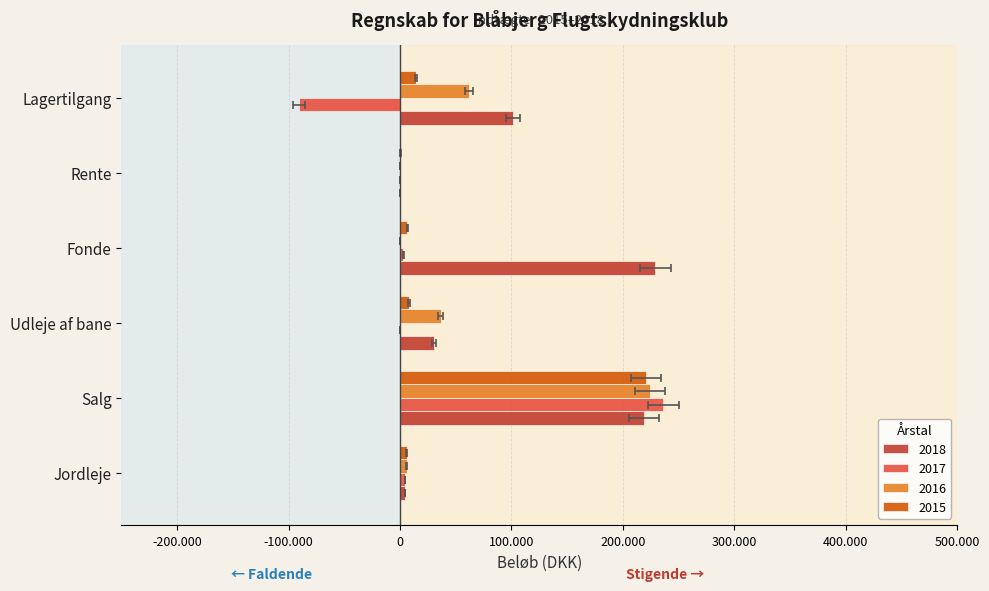

List the series in order of their peak value, lowest first.

2015, 2016, 2018, 2017